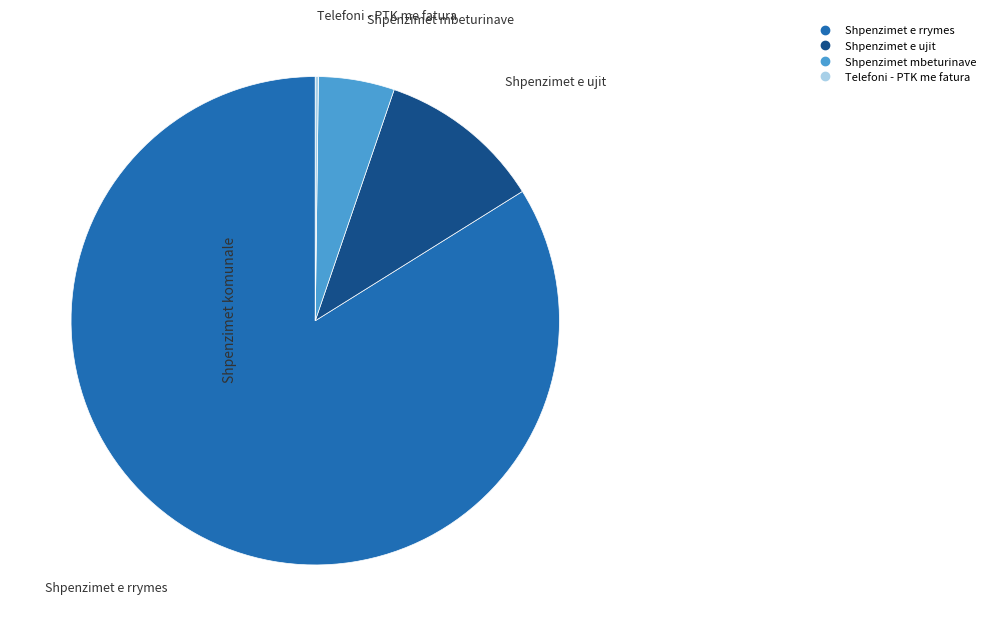

Which category has the biggest portion of the pie?

Shpenzimet e rrymes